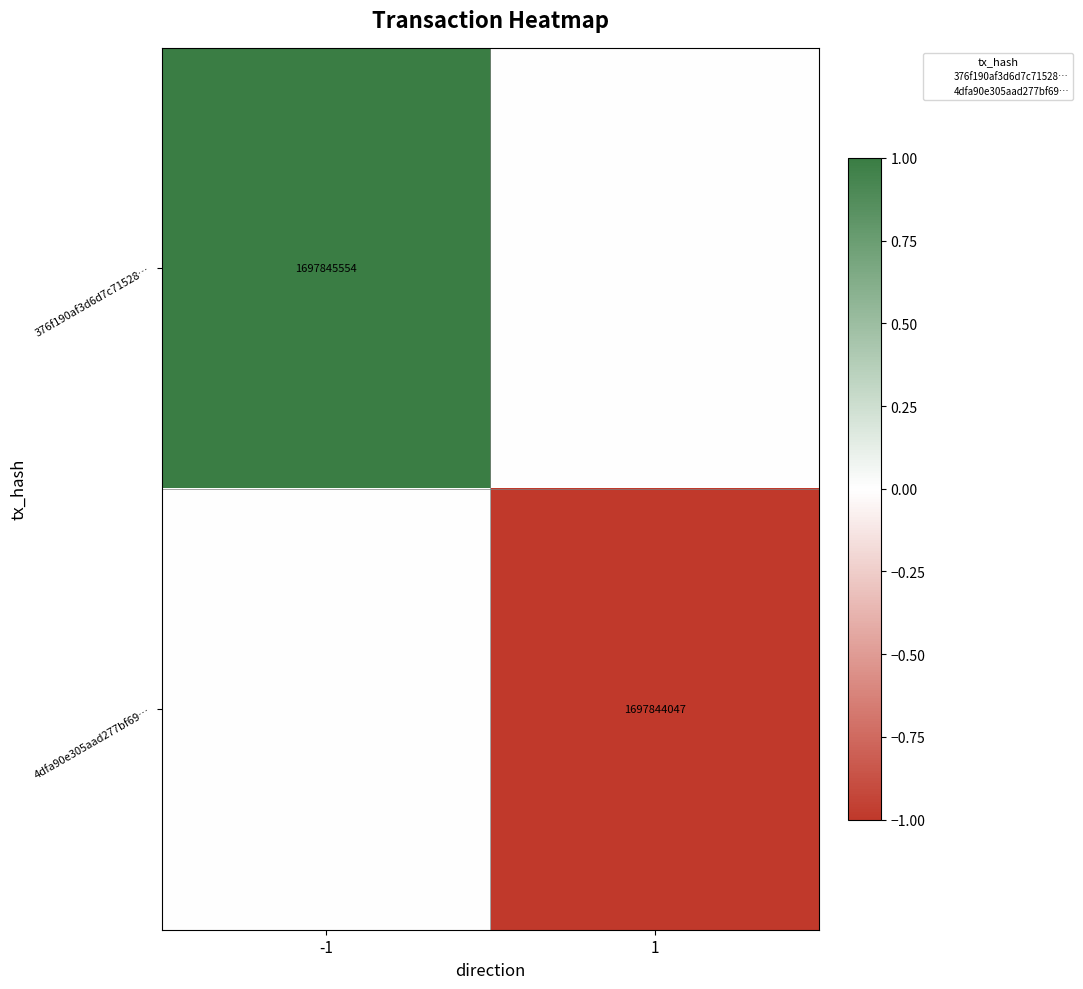

What is the difference between the 376f190af3d6d7c71528… values at -1 and 1?

1